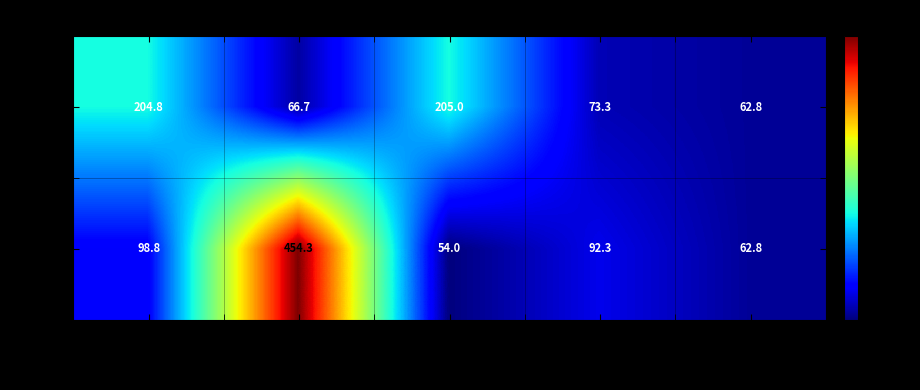

Rank the series at Каша пшеничная from lowest to highest value.

Обед, Завтрак